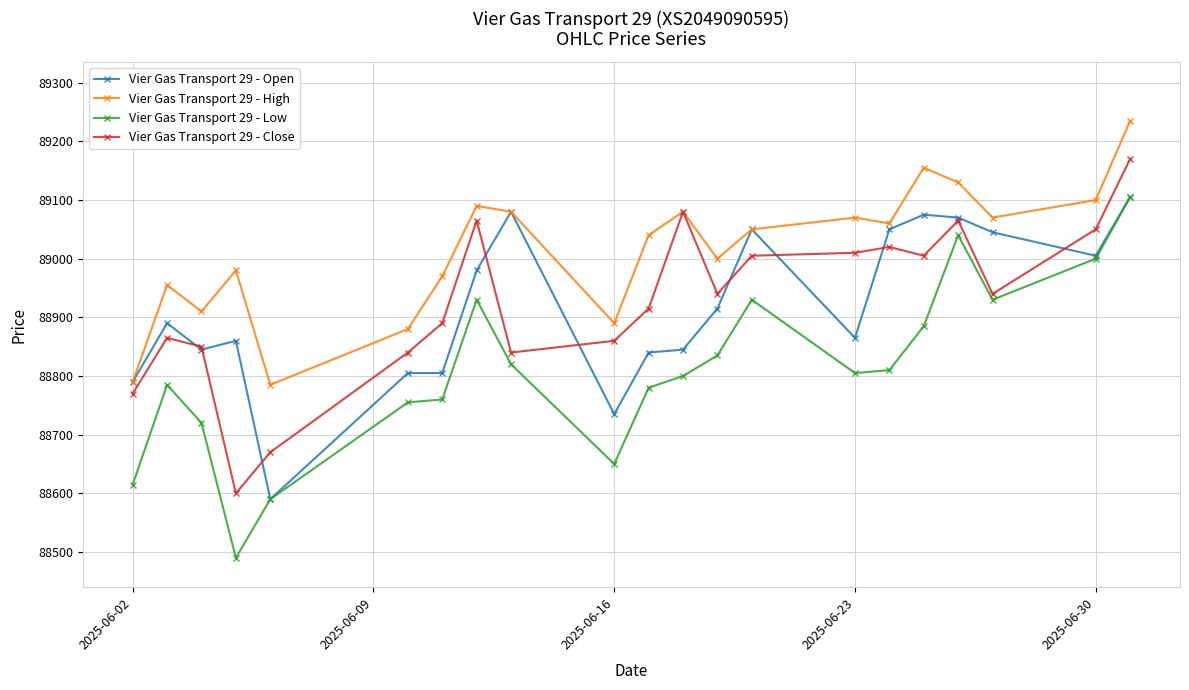

Reading left to right, extract all data points from this chart.

Vier Gas Transport 29 - Open: 88790	88890	88845	88860	88590	88805	88805	88980	89080	88735	88840	88845	88915	89050	88865	89050	89075	89070	89045	89005	89105
Vier Gas Transport 29 - High: 88790	88955	88910	88980	88785	88880	88970	89090	89080	88890	89040	89080	89000	89050	89070	89060	89155	89130	89070	89100	89235
Vier Gas Transport 29 - Low: 88615	88785	88720	88490	88590	88755	88760	88930	88820	88650	88780	88800	88835	88930	88805	88810	88885	89040	88930	89000	89105
Vier Gas Transport 29 - Close: 88770	88865	88850	88600	88670	88840	88890	89065	88840	88860	88915	89080	88940	89005	89010	89020	89005	89065	88940	89050	89170